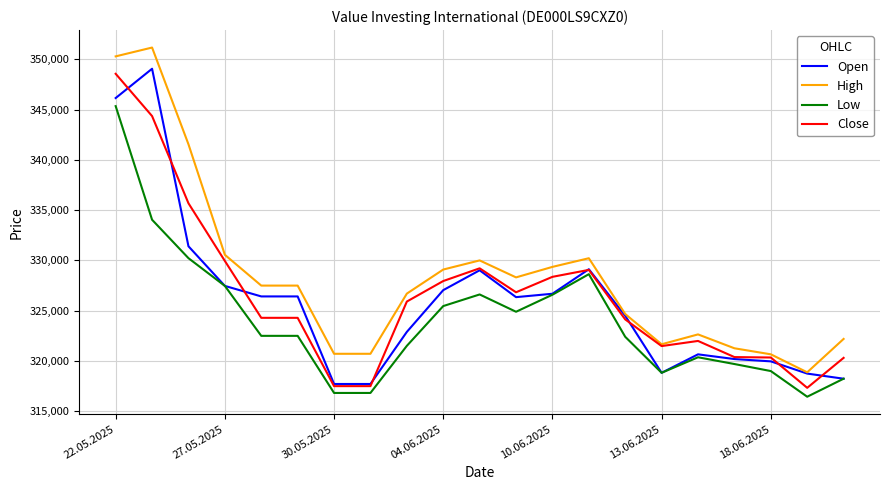

Which series has the largest total across all categories?

High